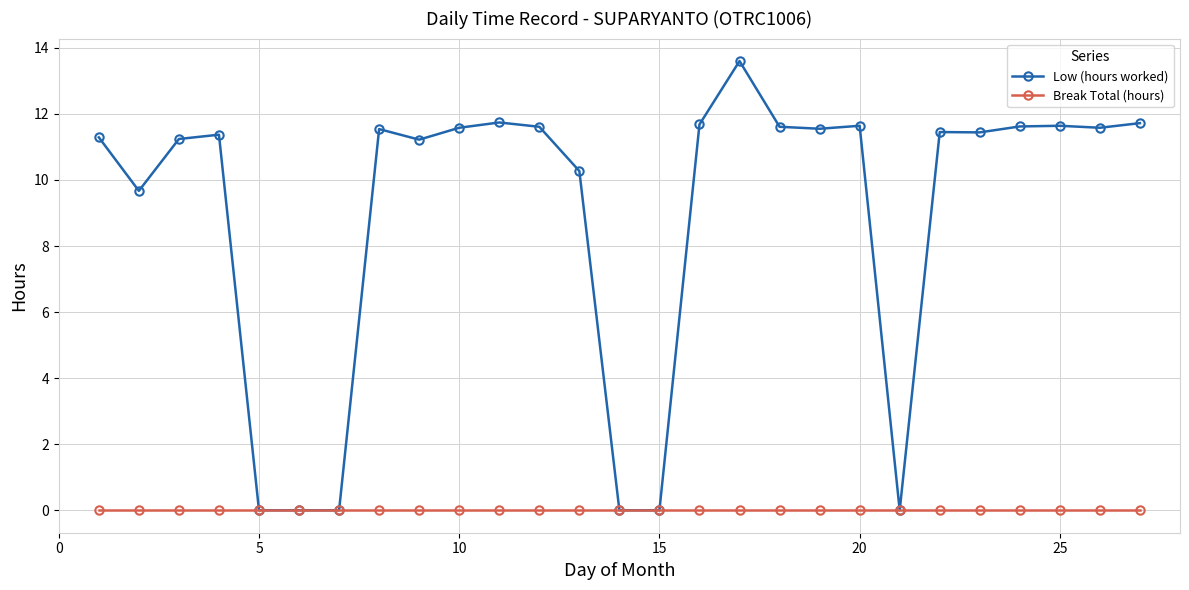

True or false: Low (hours worked) has more than 1 points higher than both neighbors.

True